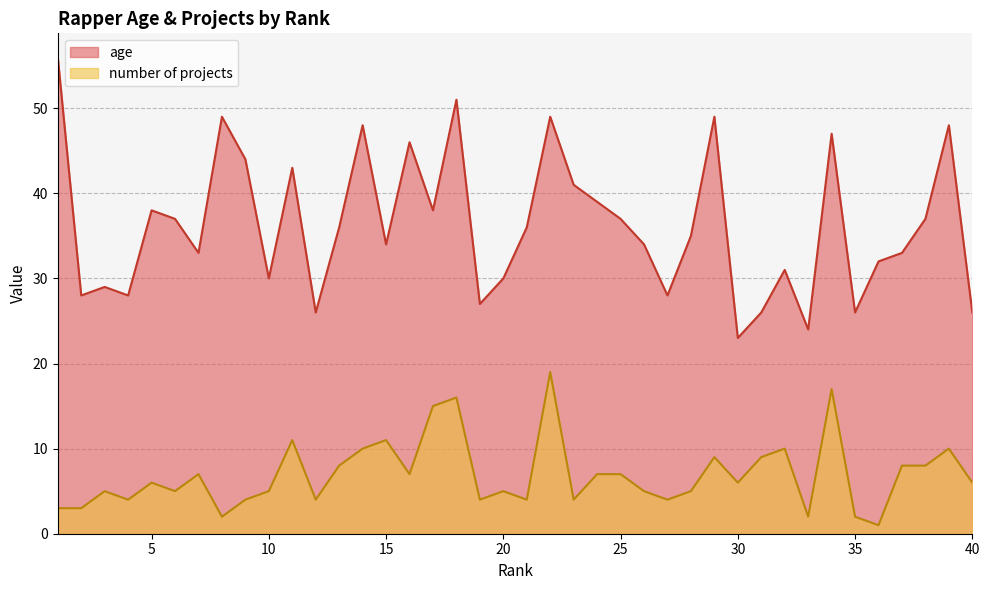

What is the sum of all number of projects values?

278